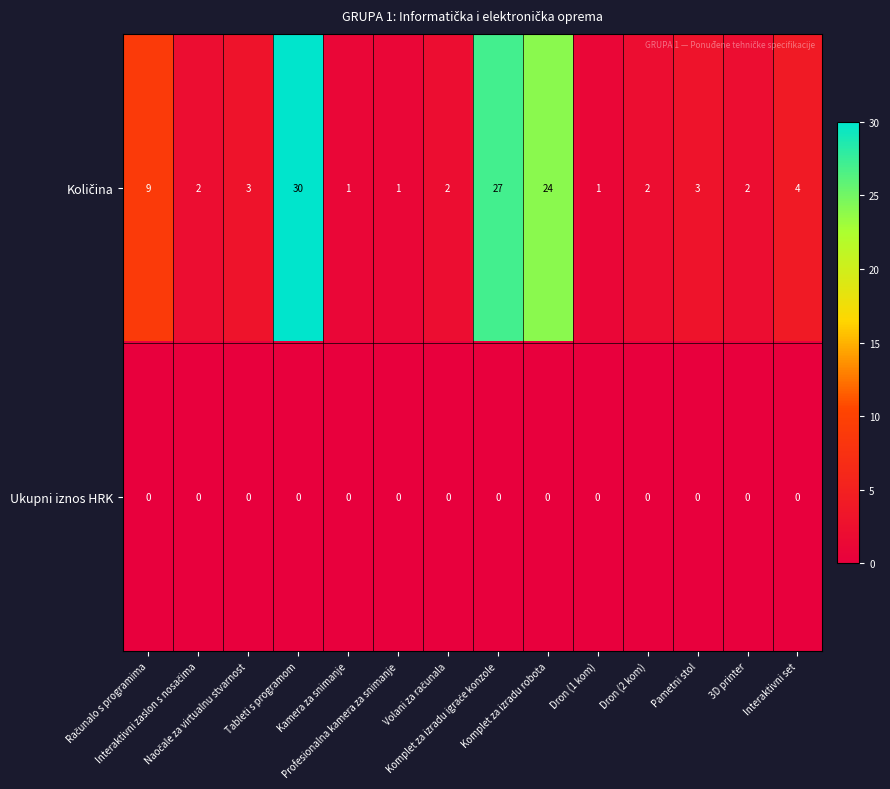

At which category is the sum across all series the highest?

Tableti s programom